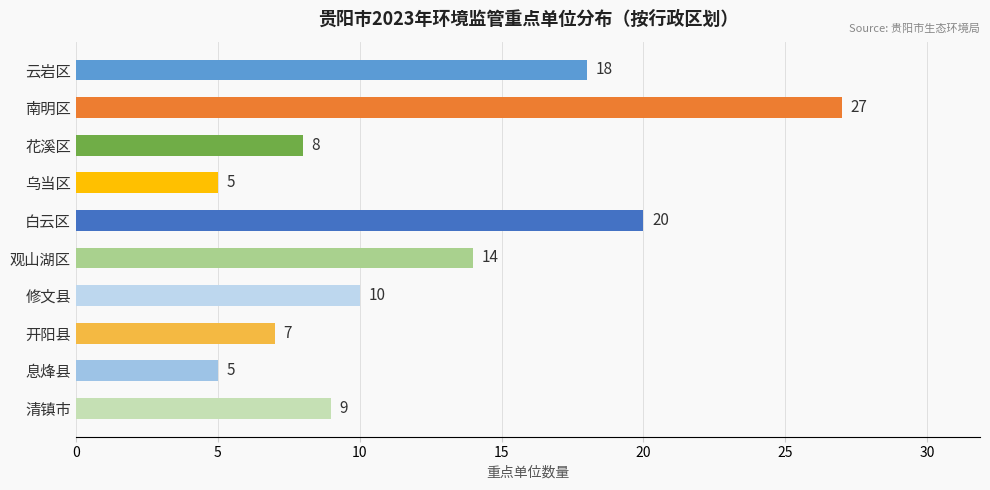

Which label corresponds to the largest value in the chart?

南明区